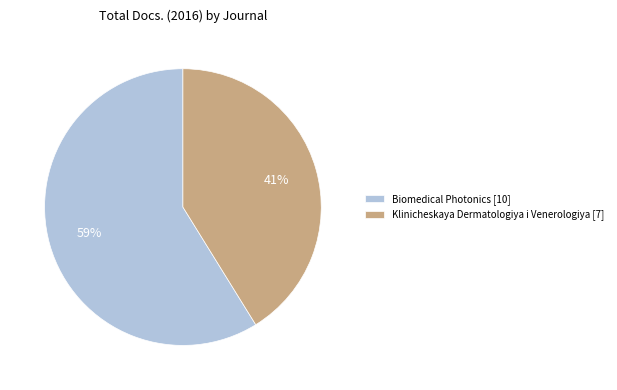

Approximately how many times larger is the value at Biomedical Photonics [10] compared to Klinicheskaya Dermatologiya i Venerologiya [7]?

1.4